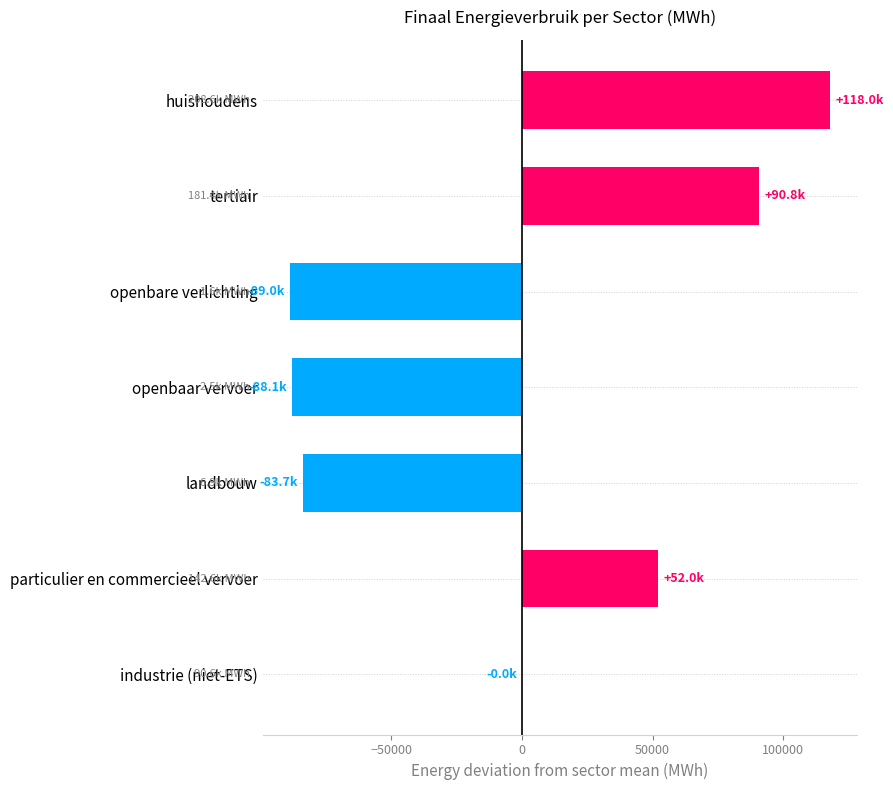

What is the change in value from openbaar vervoer to particulier en commercieel vervoer?

+140095.1